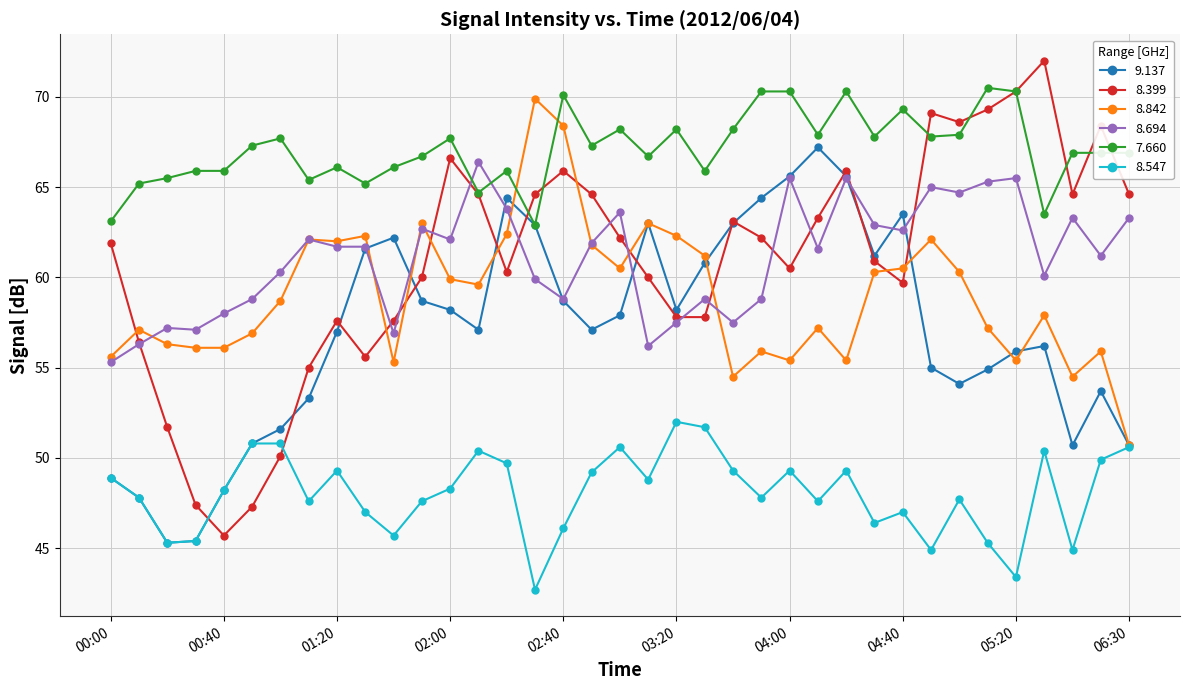

Which series has the largest total across all categories?

7.660